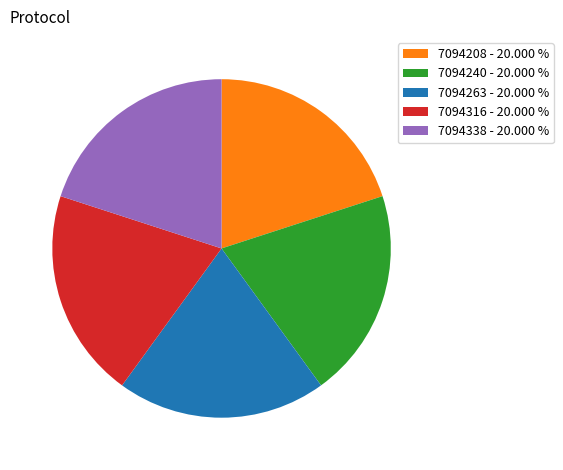

Is there any slice that represents more than half of the pie?

No